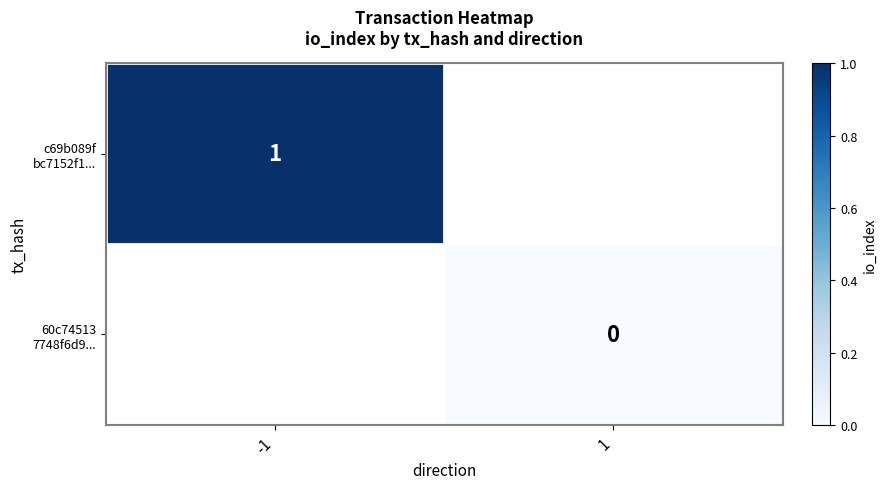

At -1, list the series in order from largest to smallest.

c69b089f bc7152f1..., 60c74513 7748f6d9...